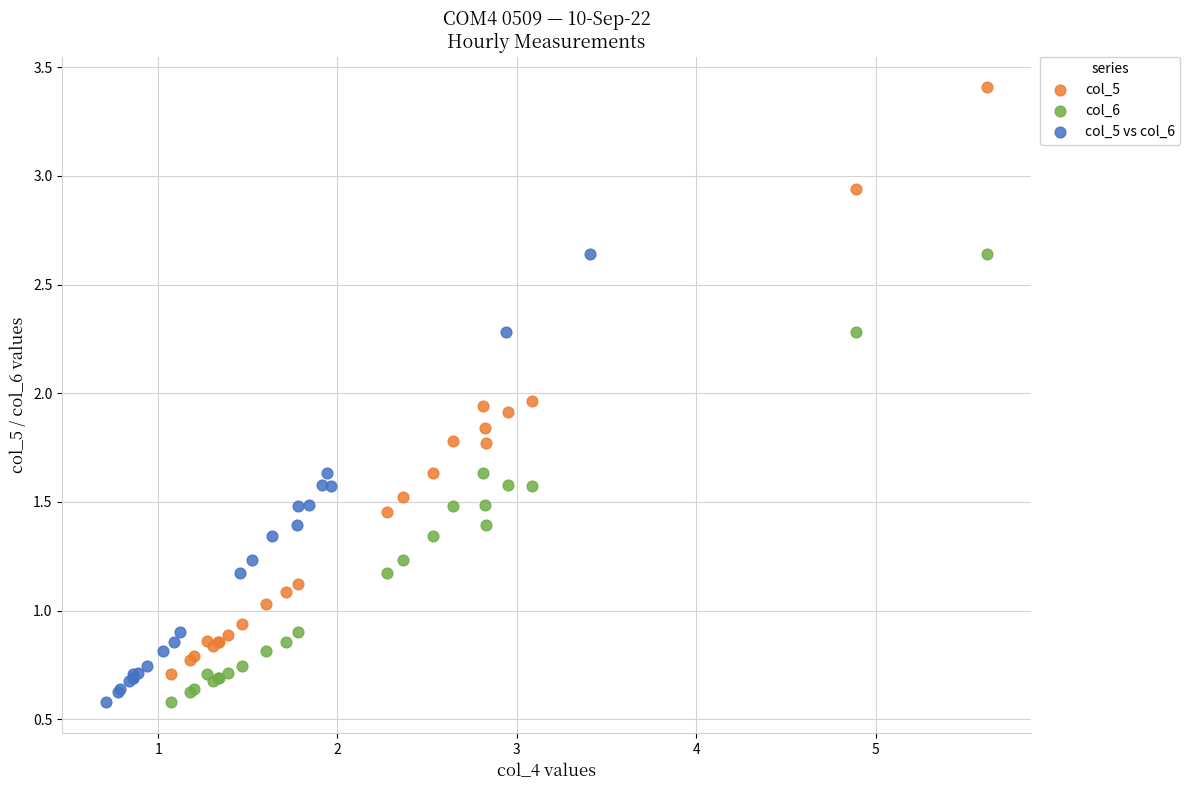

Which series contains the highest Y value?

col_5